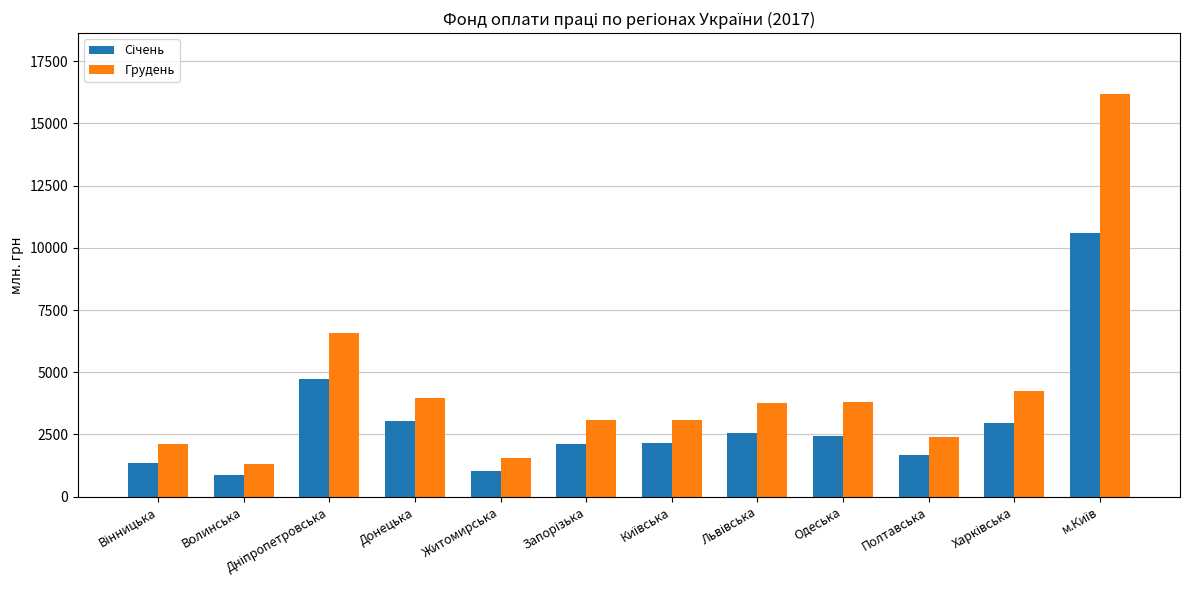

What is the difference between the second highest and minimum values in the Грудень series?

5288.9